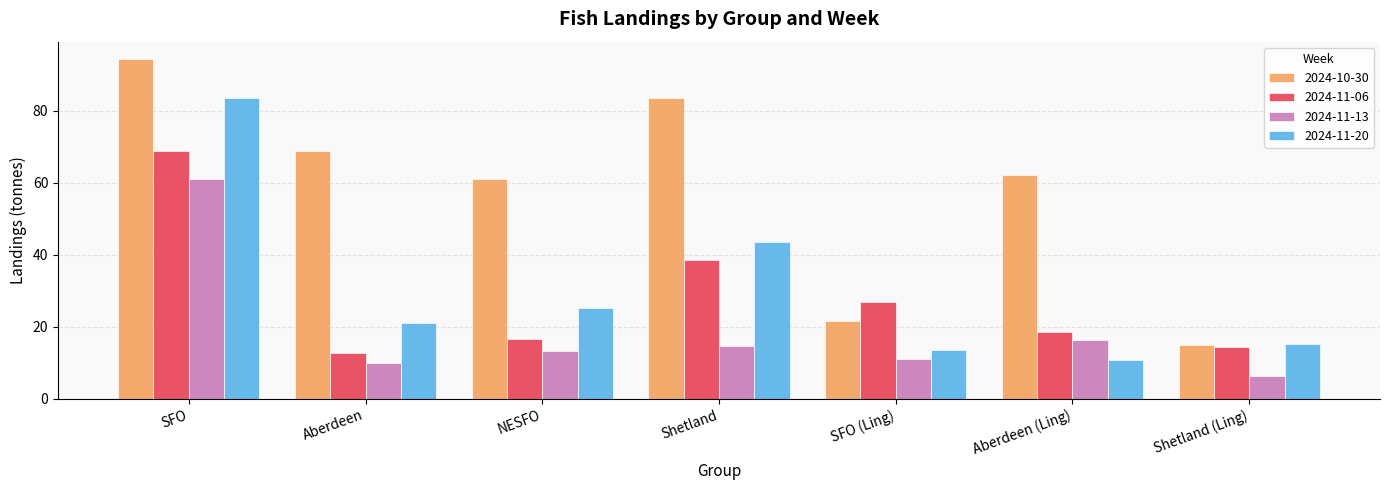

True or false: 2024-10-30 has a value of 94.4 at SFO.

True